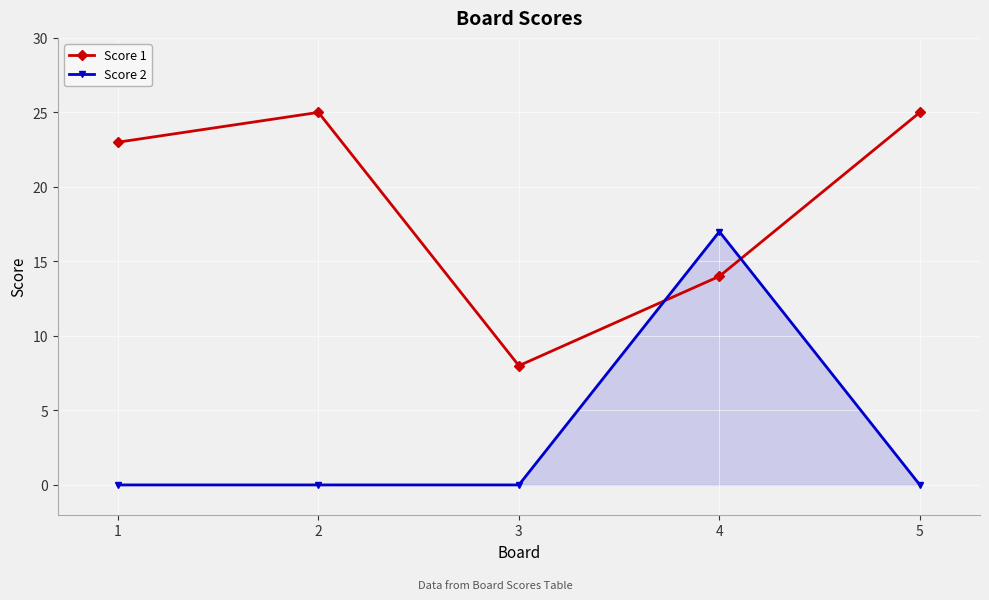

What is the highest value of the Score 1 series?

25